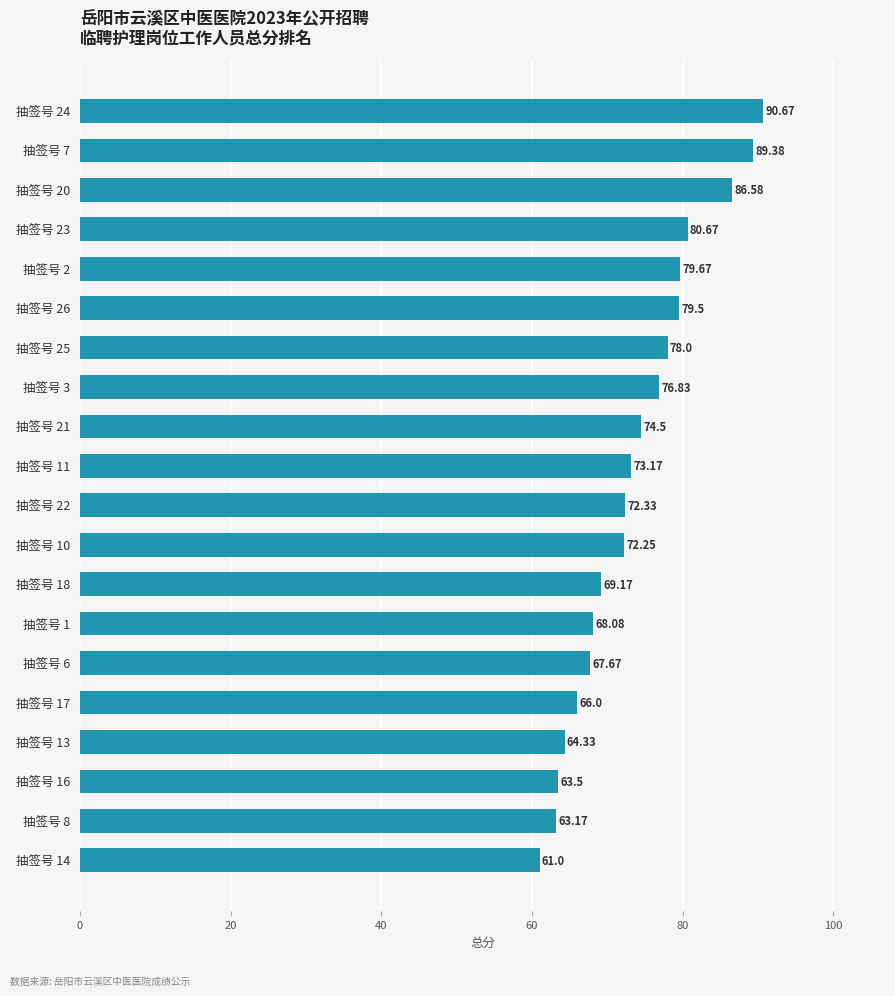

How many bars are there in total?

20